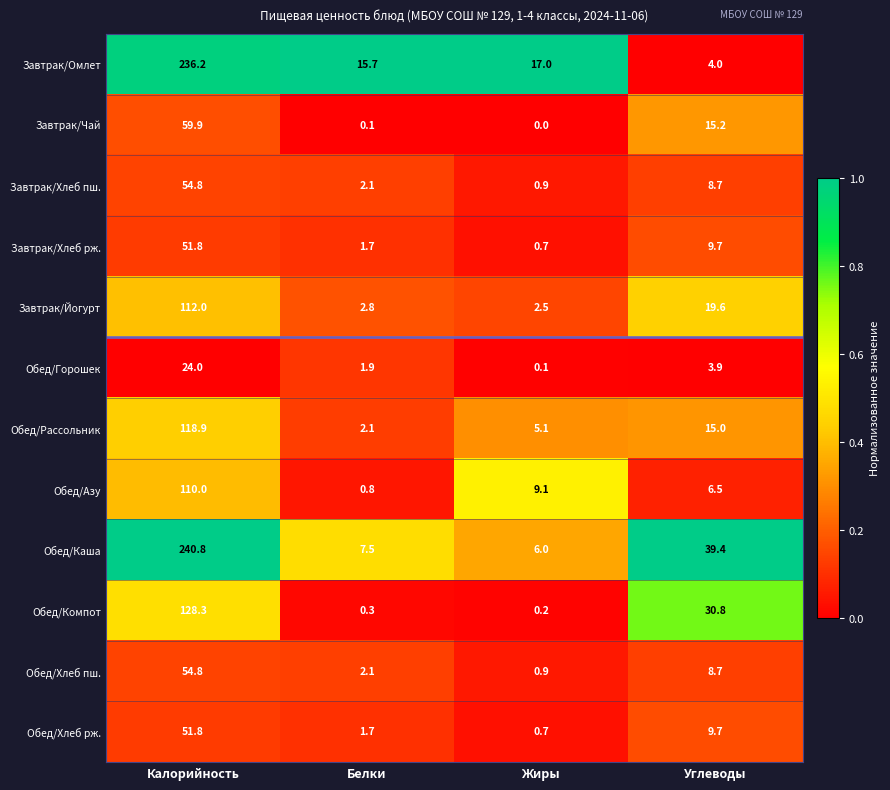

What is the total value across all series at Белки?

38.8